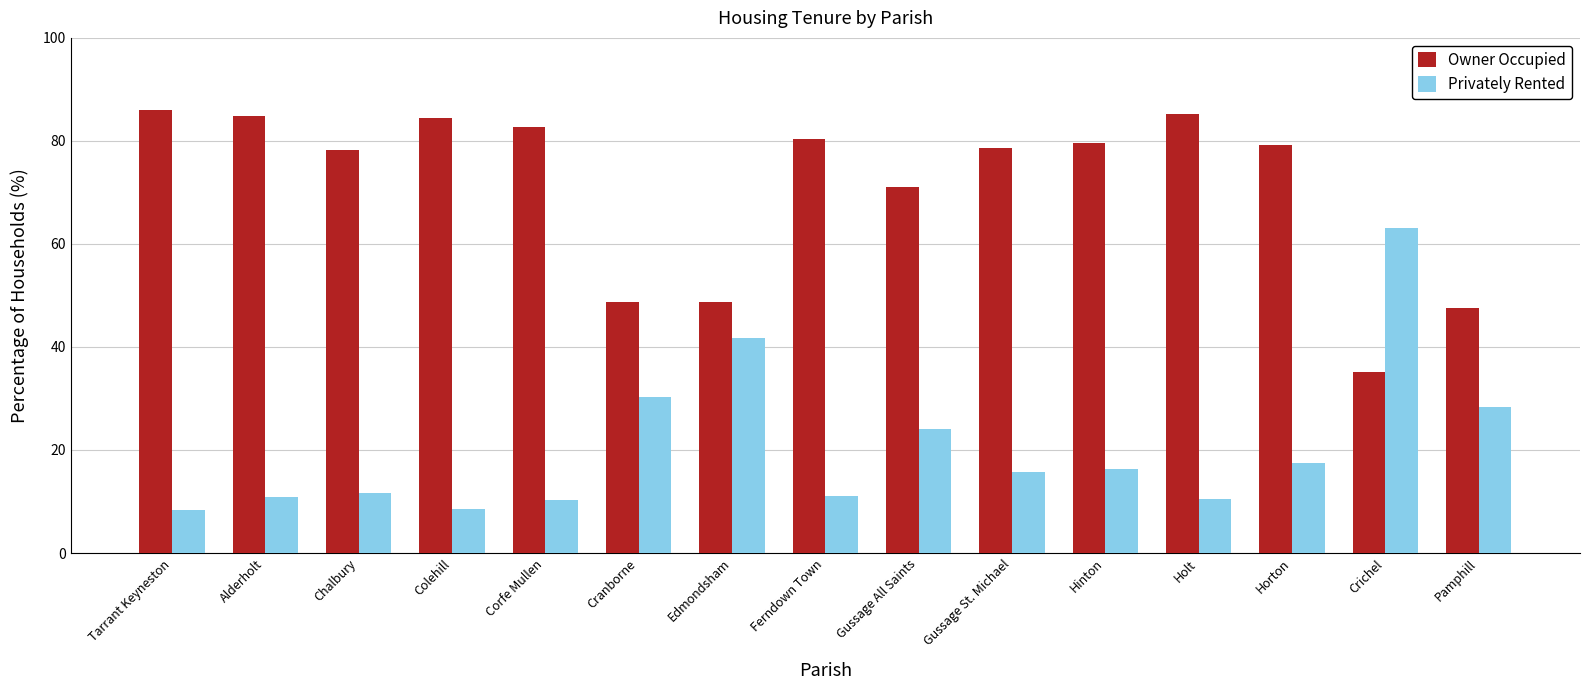

Read the Owner Occupied value at Crichel.

35.1